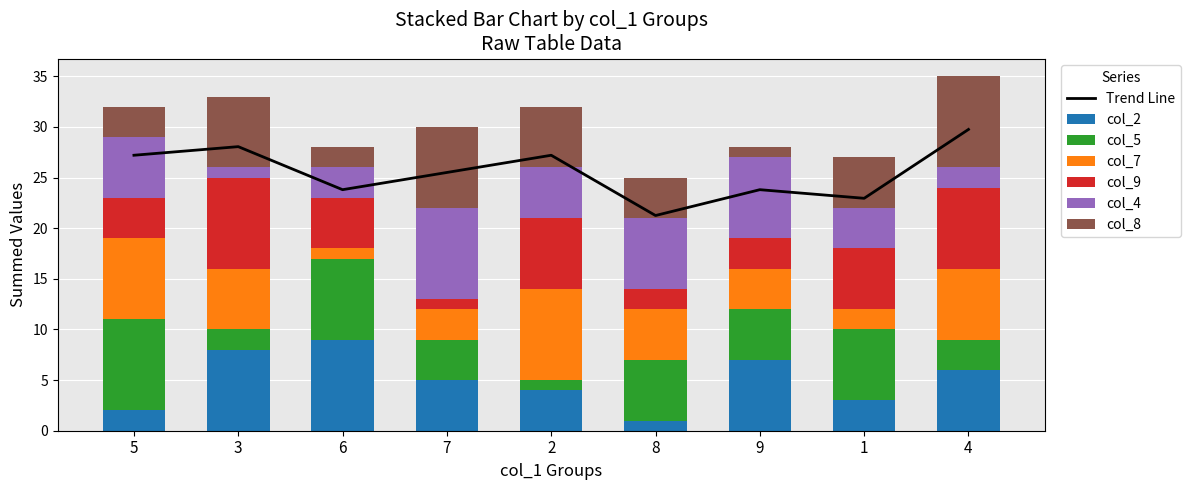

List the series in order of their peak value, lowest first.

col_2, col_5, col_7, col_9, col_4, col_8